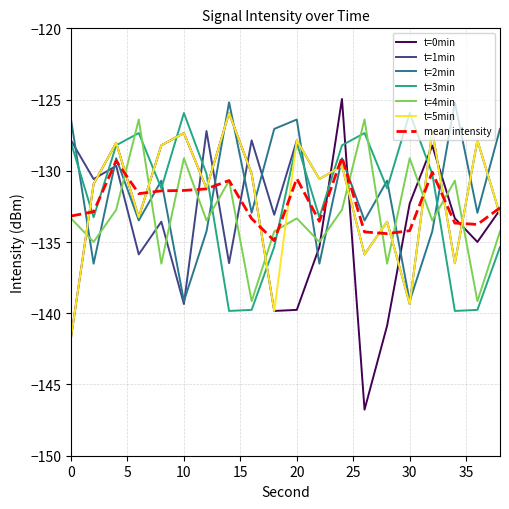

What is the highest value of the t=3min series?

-125.9